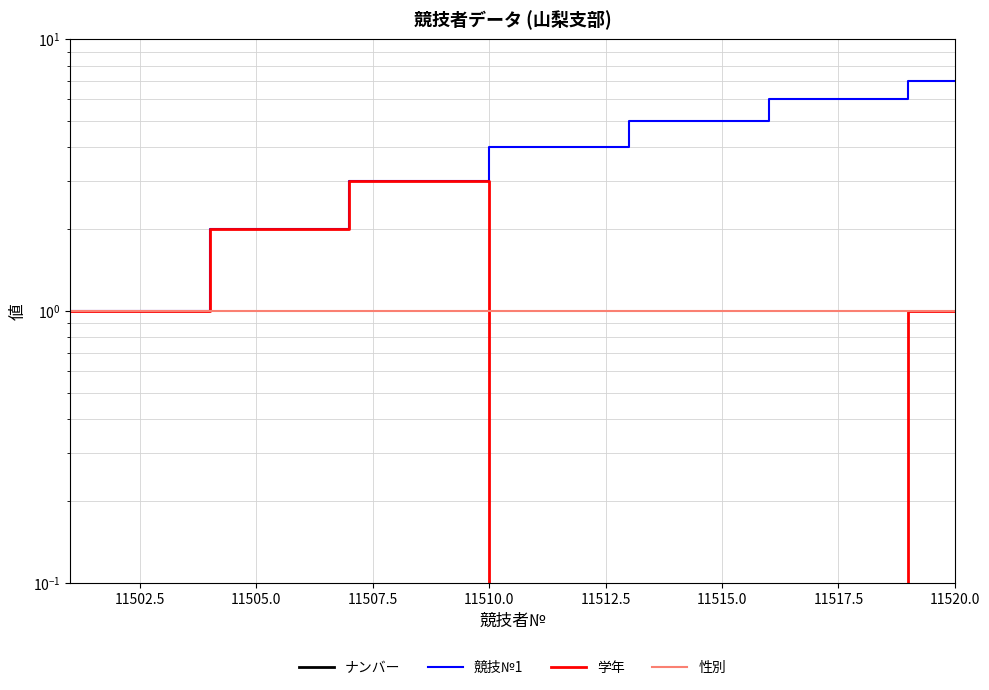

What is the difference between the second highest and minimum values in the ナンバー series?

18.0